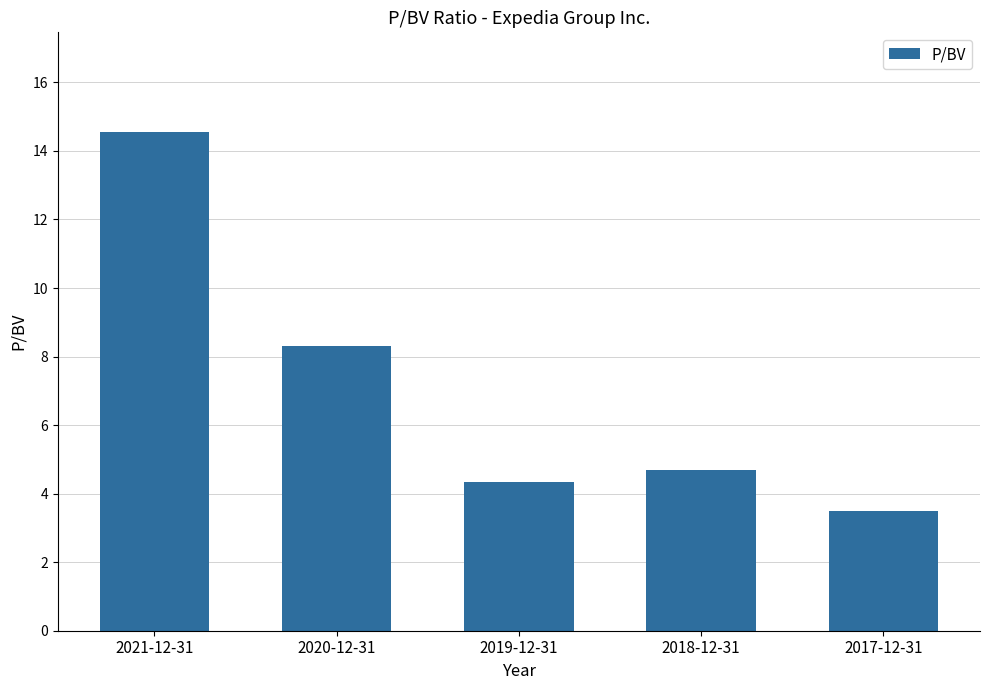

Reading left to right, extract all data points from this chart.

2021-12-31=14.6	2020-12-31=8.3	2019-12-31=4.3	2018-12-31=4.7	2017-12-31=3.5